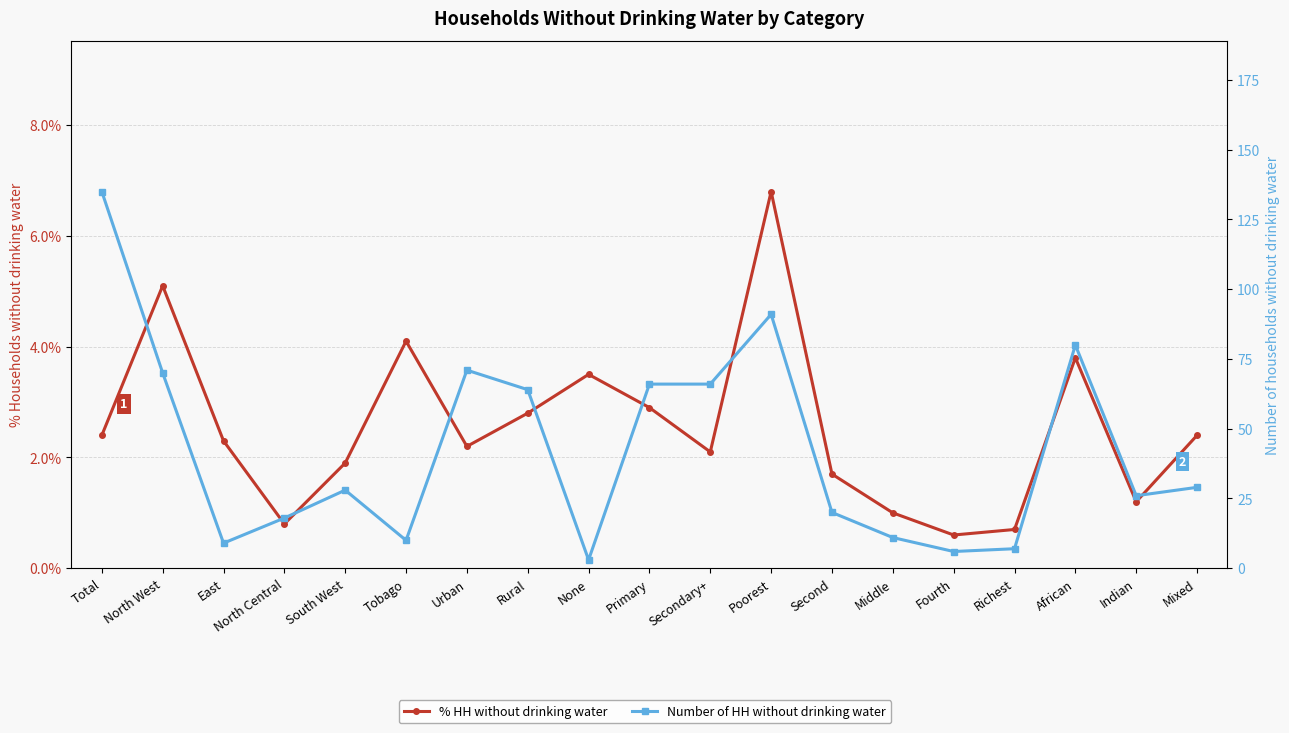

True or false: Number of HH without drinking water and % HH without drinking water cross at least once.

True